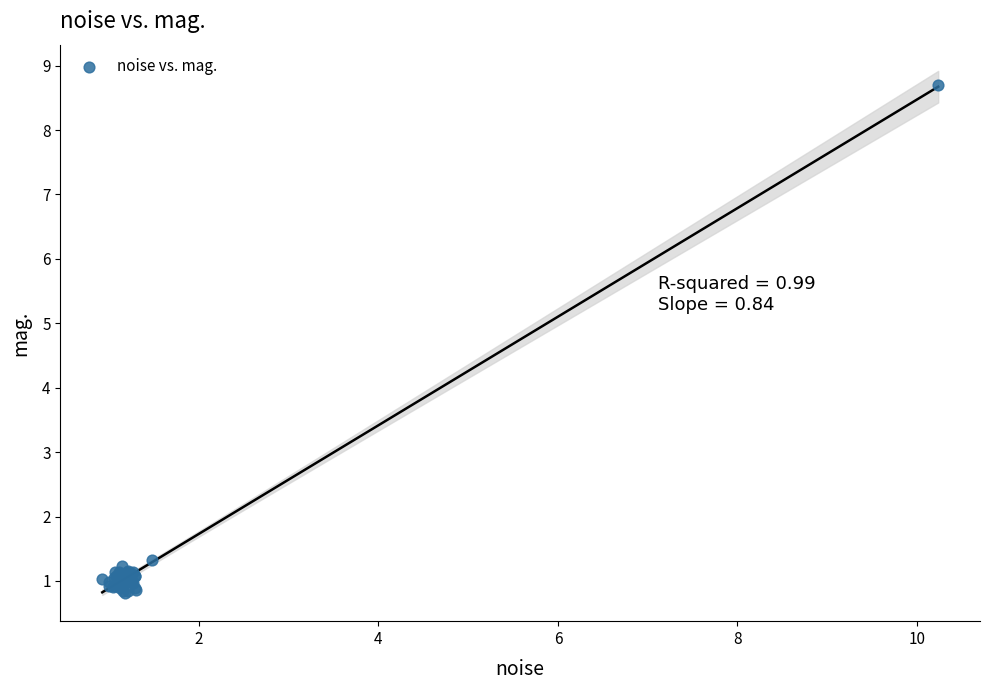

What Y value in the scatter plot is closest to 4?

1.3